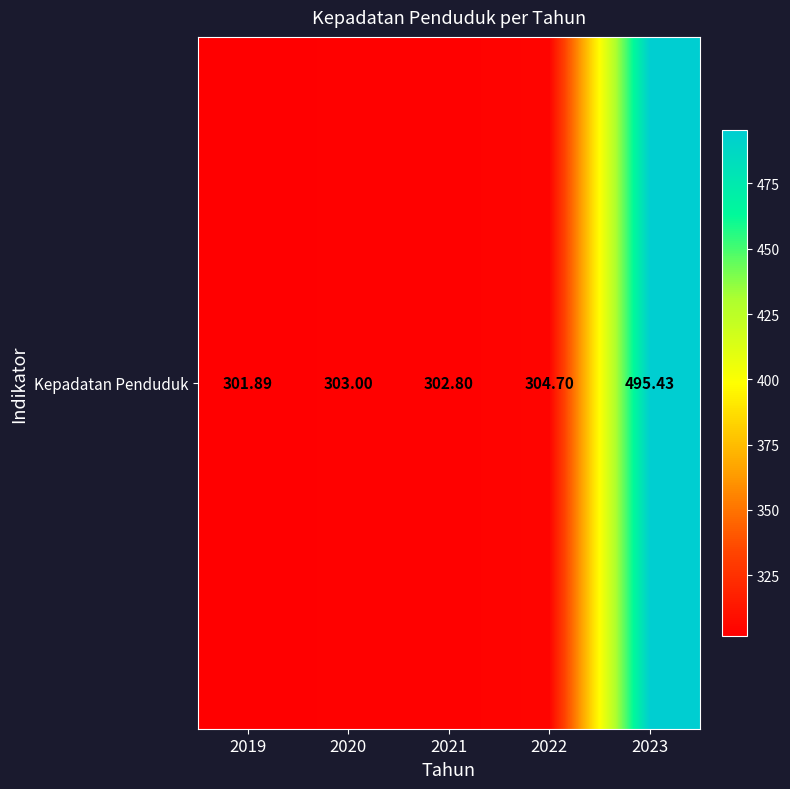

What is the sum of all values?

1707.8